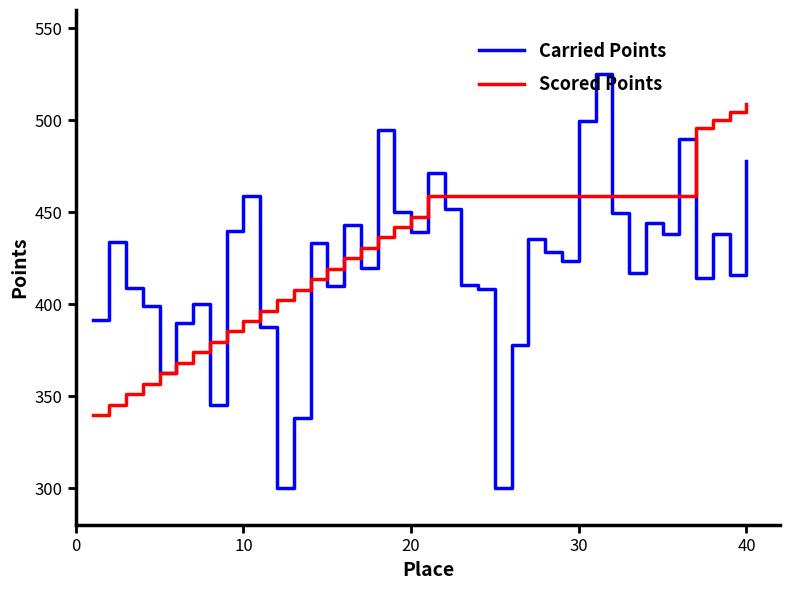

Rank the series by their maximum value, from lowest to highest.

Scored Points, Carried Points